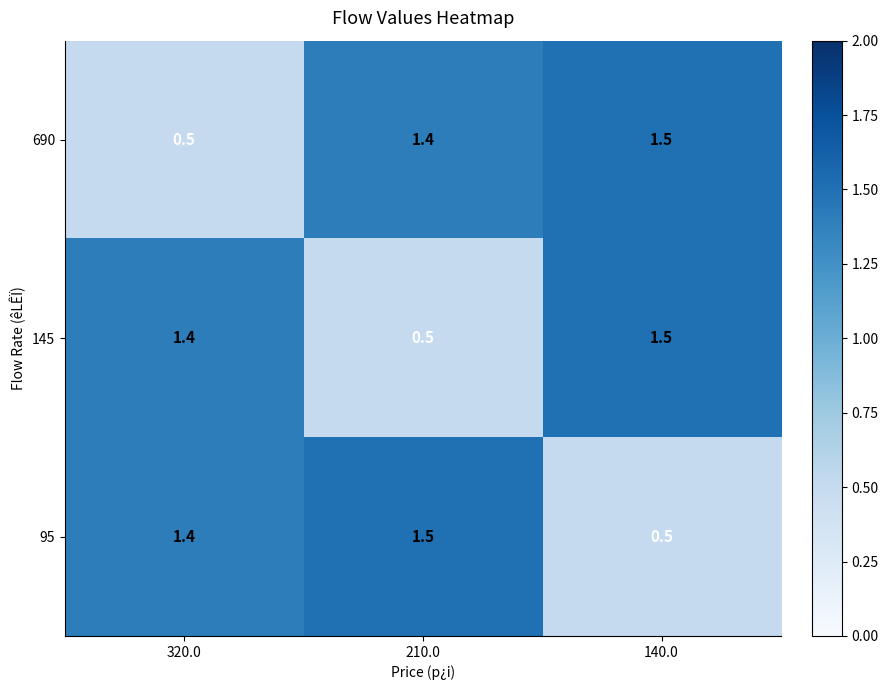

Where is 690 nearest to the value 1?

210.0